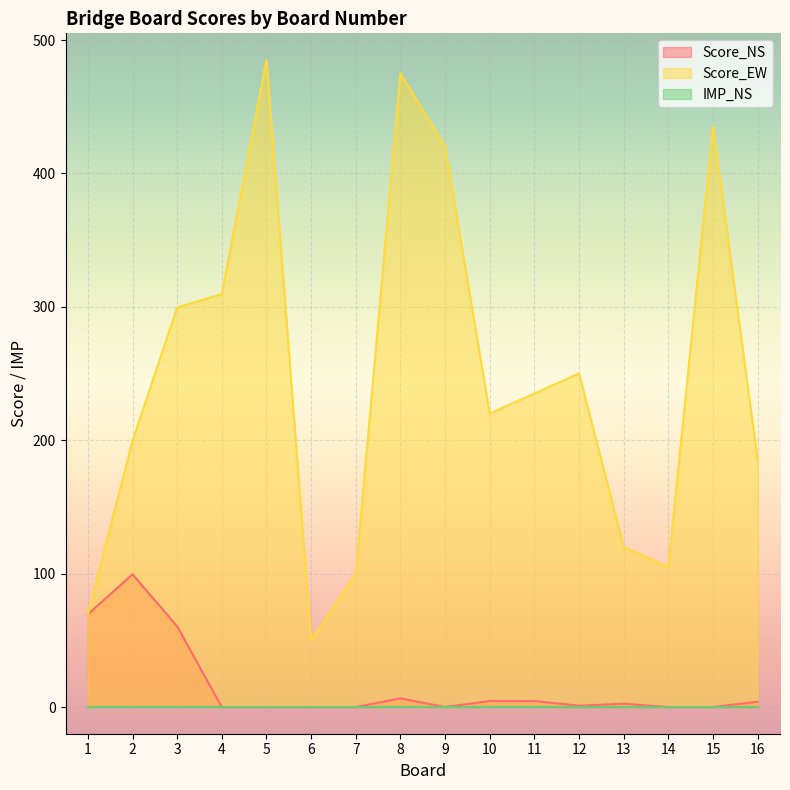

Is the value of IMP_NS at 14 greater than the value of Score_NS at 6?

No